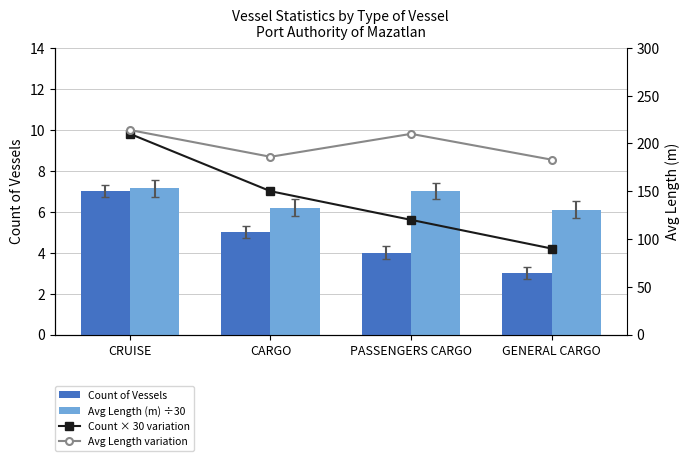

What is the smallest value displayed?

3.0